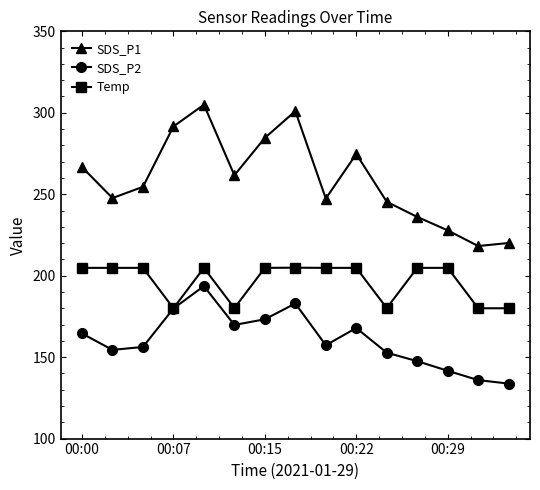

True or false: Temp and SDS_P1 intersect in this chart.

False